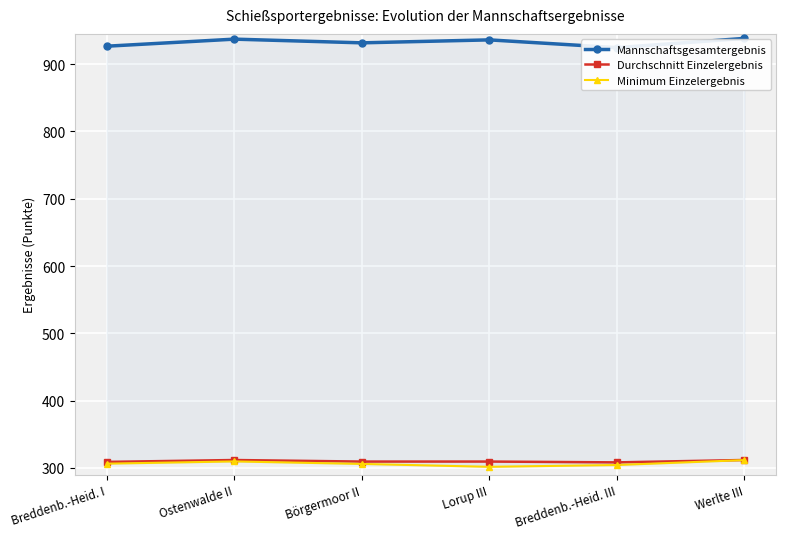

How many interior local peaks does the Minimum Einzelergebnis series have?

1